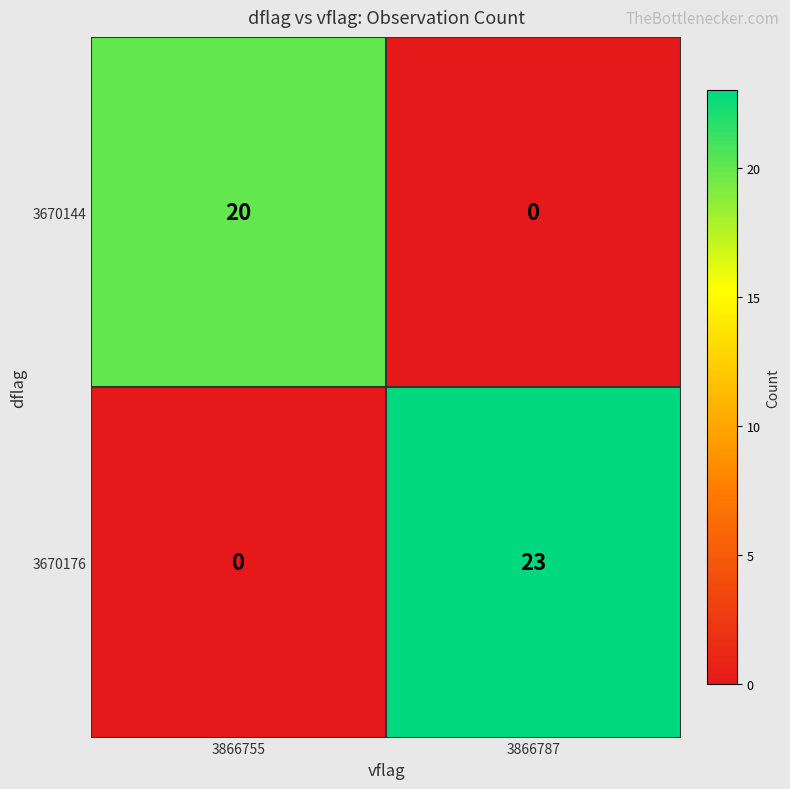

Which series has the widest spread of values?

3670176